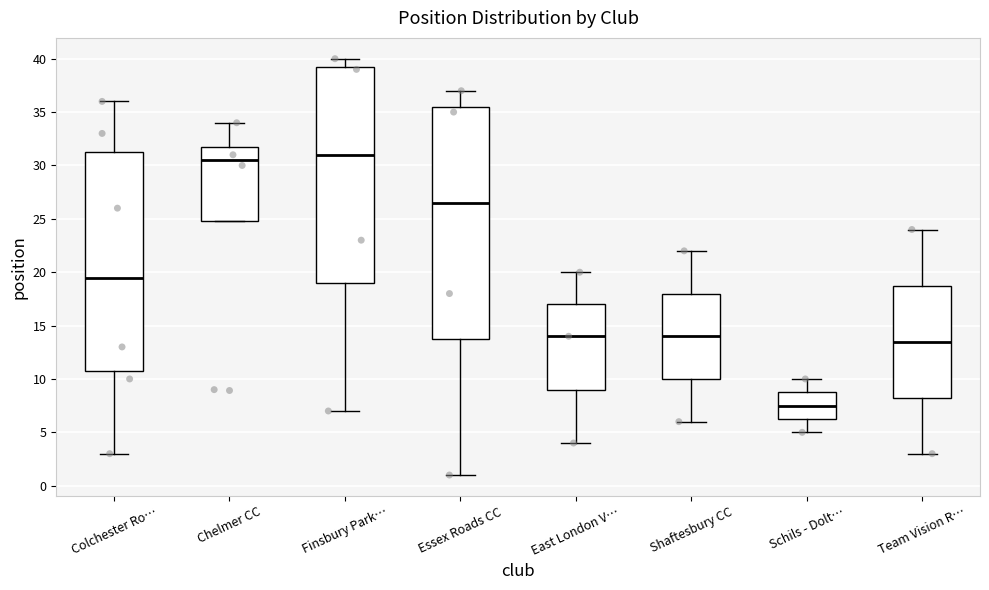

Which box has the lowest median line?

Schils - Dolt…